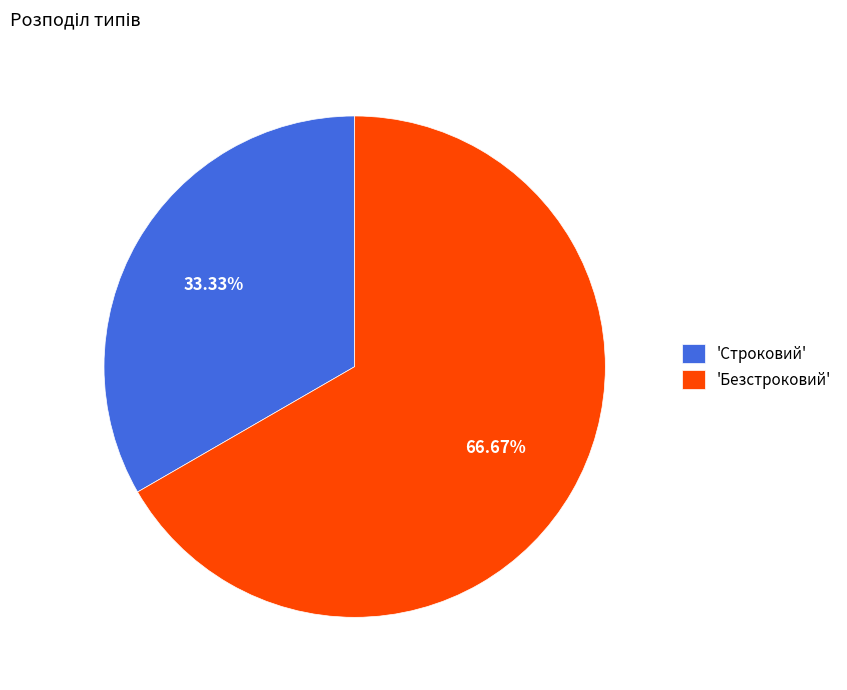

What is the smallest slice in the pie chart?

'Строковий'